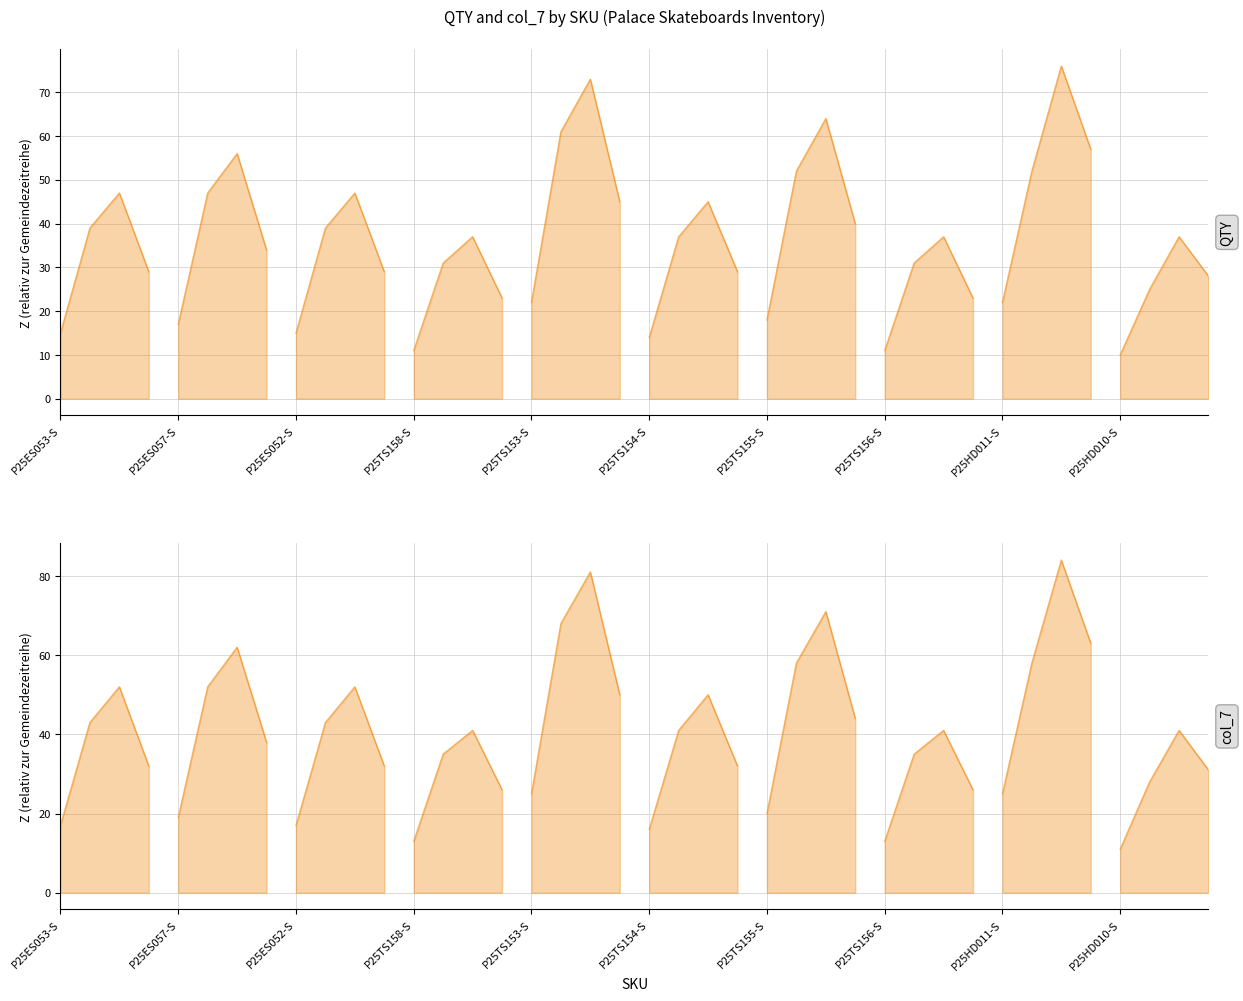

True or false: col_7 has more than 2 points higher than both neighbors.

False